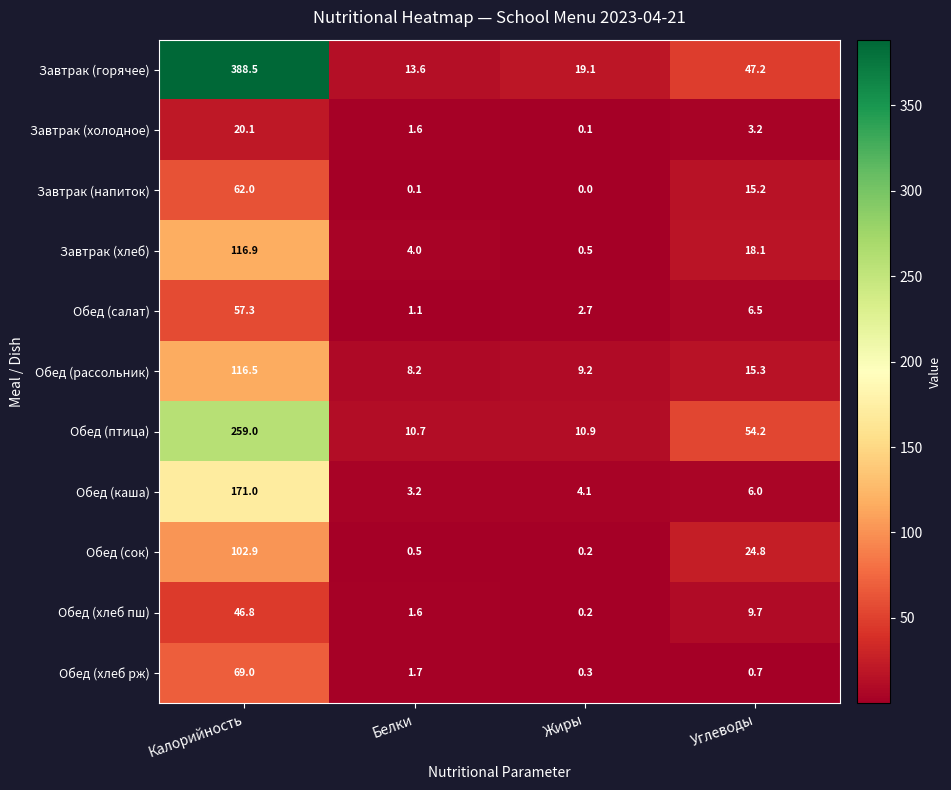

Rank the series at Углеводы from lowest to highest value.

Обед (хлеб рж), Завтрак (холодное), Обед (каша), Обед (салат), Обед (хлеб пш), Завтрак (напиток), Обед (рассольник), Завтрак (хлеб), Обед (сок), Завтрак (горячее), Обед (птица)